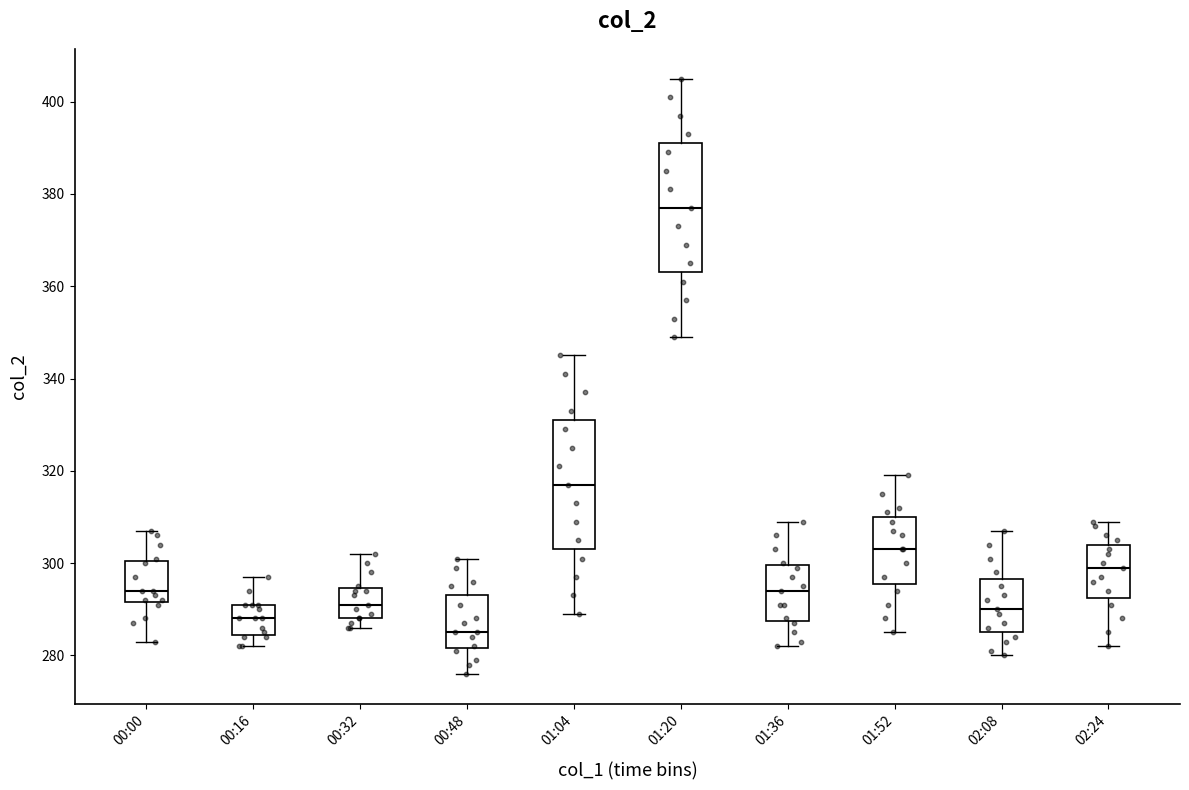

Where does the upper whisker of the box for 01:04 end on the y-axis? The values are not printed on the chart, so give them approximately, as read against the axis.

346